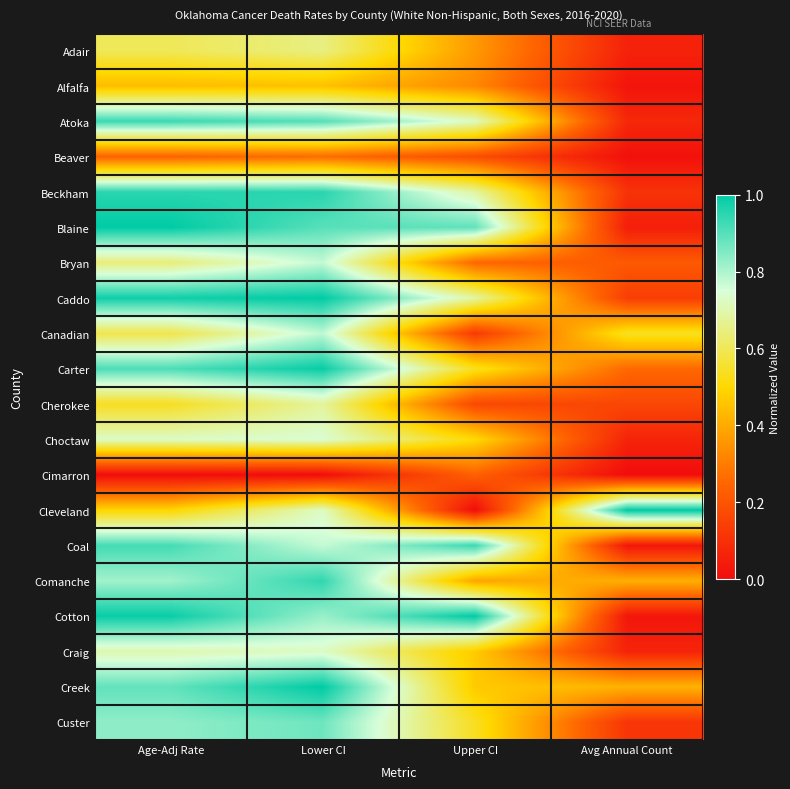

Which series changed the most between Lower CI and Upper CI?

Cleveland